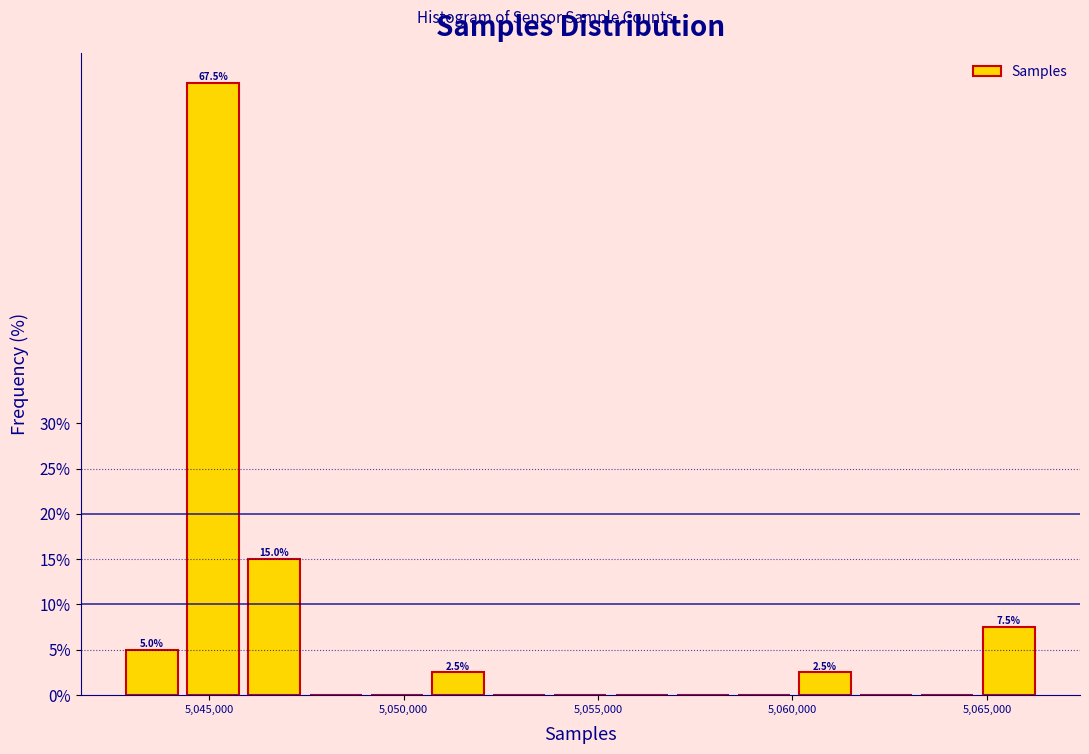

Around what value on the x-axis is the tallest bar? Give the approximate position of its centre, as read against the axis.

5045000